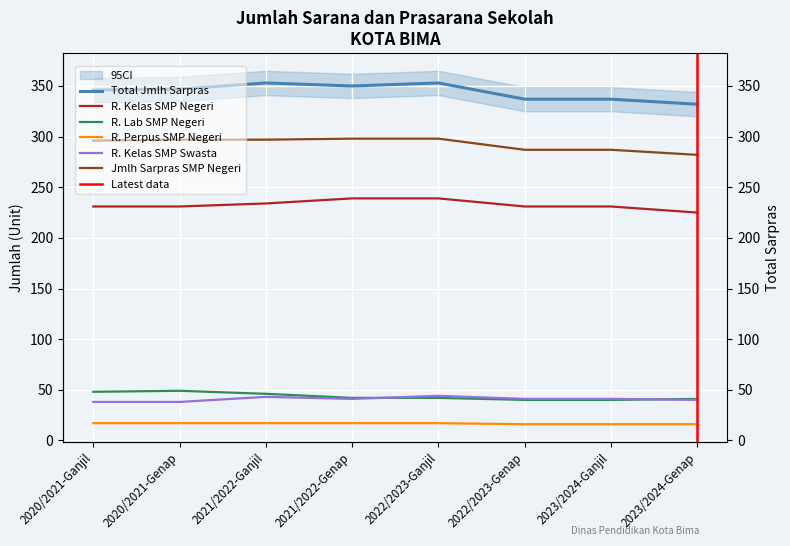

At which category does the chart reach its minimum across all series?

2022/2023-Genap